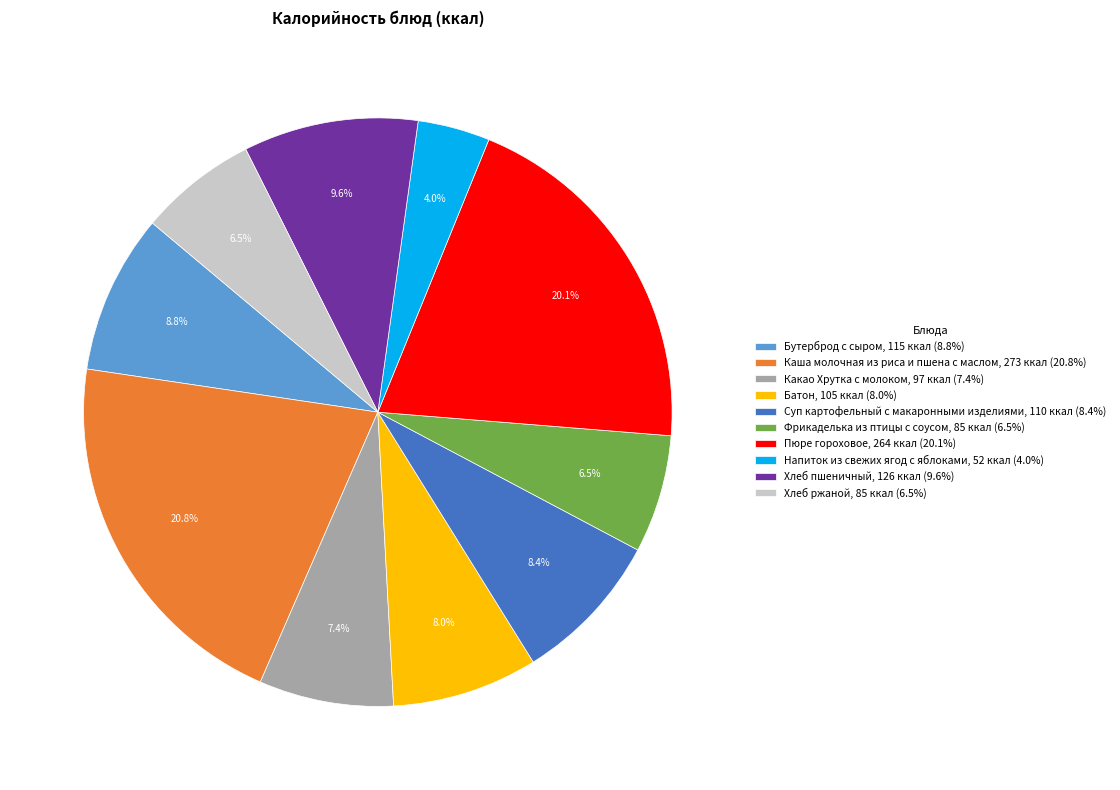

Is Суп картофельный с макаронными изделиями the majority of the pie?

No